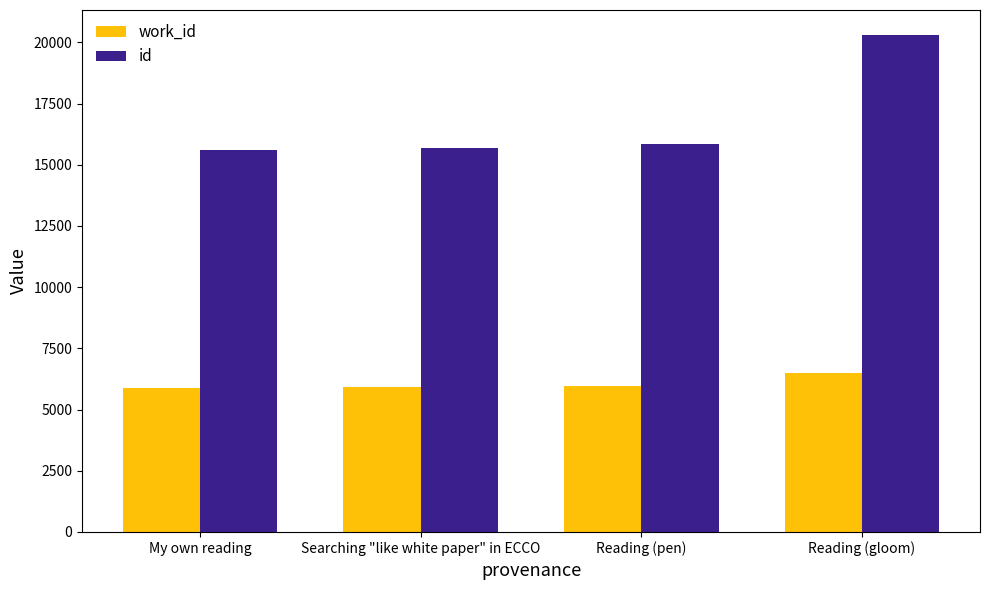

Is the value of id at My own reading greater than the value of work_id at Reading (pen)?

Yes